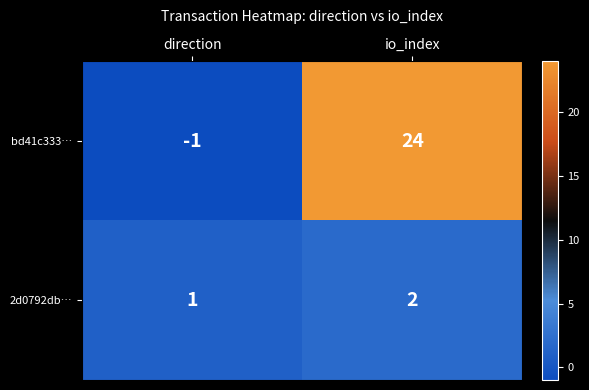

The value of 2d0792db… at io_index is 2. True or false?

True